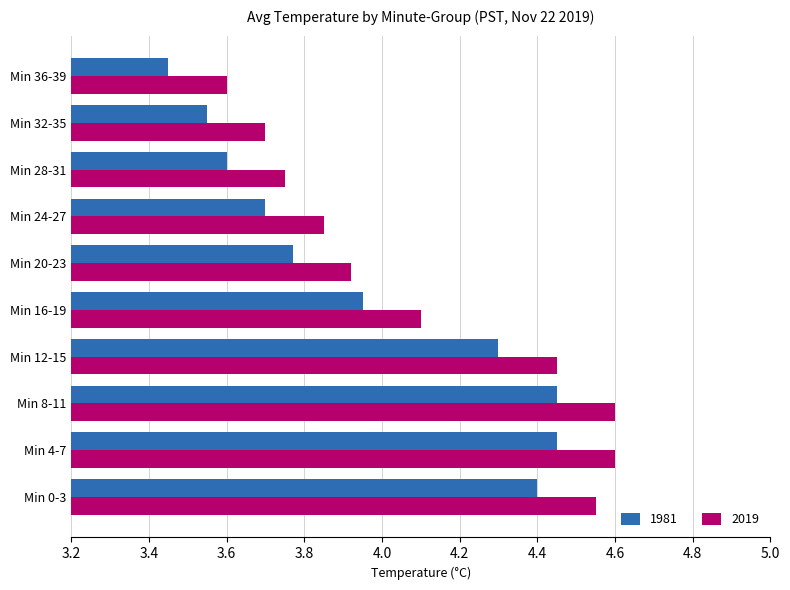

The 1981 series shows 6.1 at Min 28-31. True or false?

False